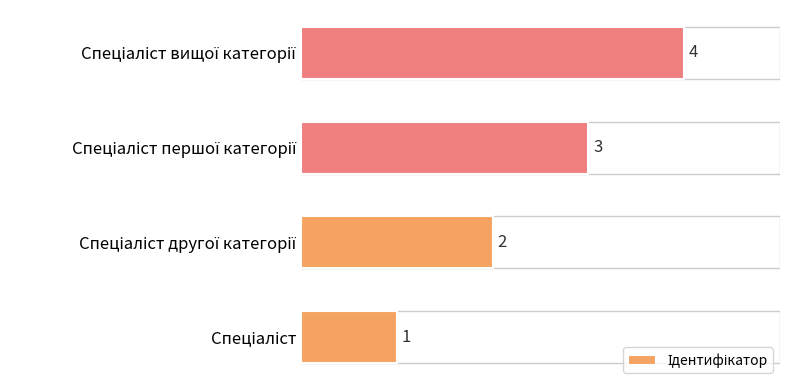

How many values are between 2 and 4?

3